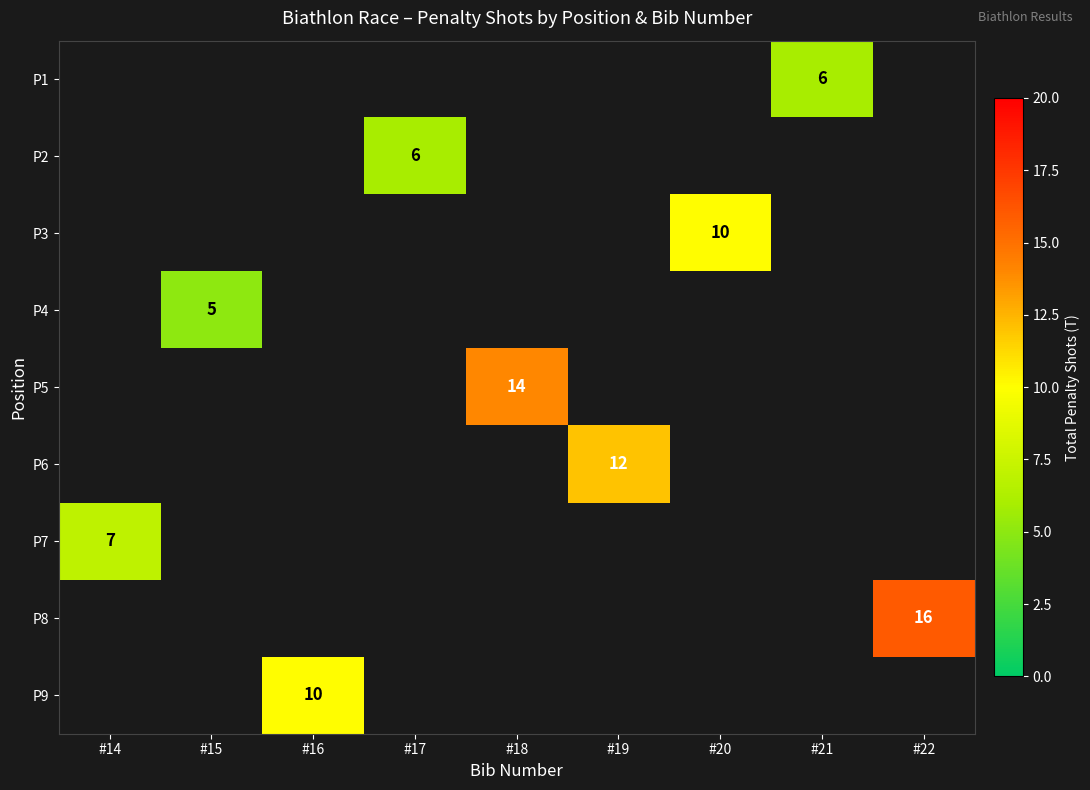

How many distinct data groups are displayed?

9